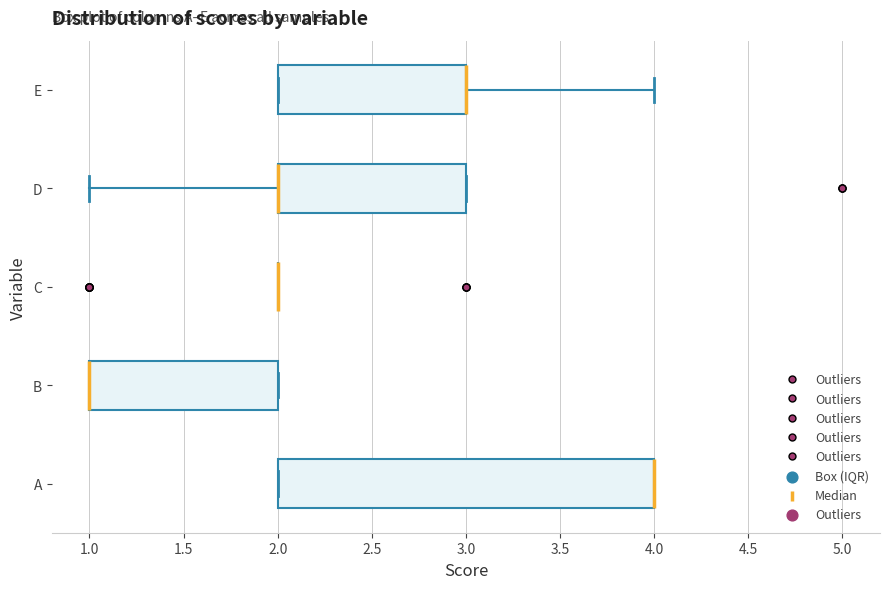

Reading bottom to top, read every box against the x-axis: the position of its median line, the range the box covers, and the ends of its whiskers. The values are not printed on the chart, so give them approximately, as read against the axis.

A: median 4 (drawn on the box's right edge), box 2 to 4, whiskers 2 to 4
B: median 1 (drawn on the box's left edge), box 1 to 2, whiskers 1 to 2
C: box collapsed to a line at 2, whiskers 2 to 2
D: median 2 (drawn on the box's left edge), box 2 to 3, whiskers 1 to 3
E: median 3 (drawn on the box's right edge), box 2 to 3, whiskers 2 to 4